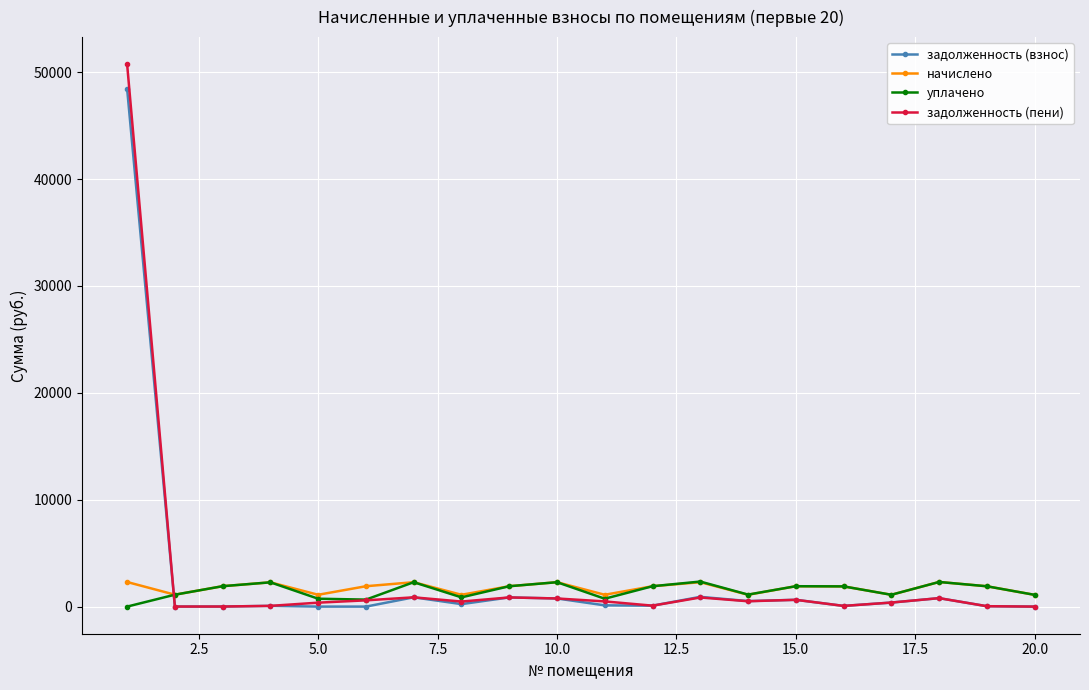

True or false: начислено and задолженность (взнос) intersect in this chart.

True